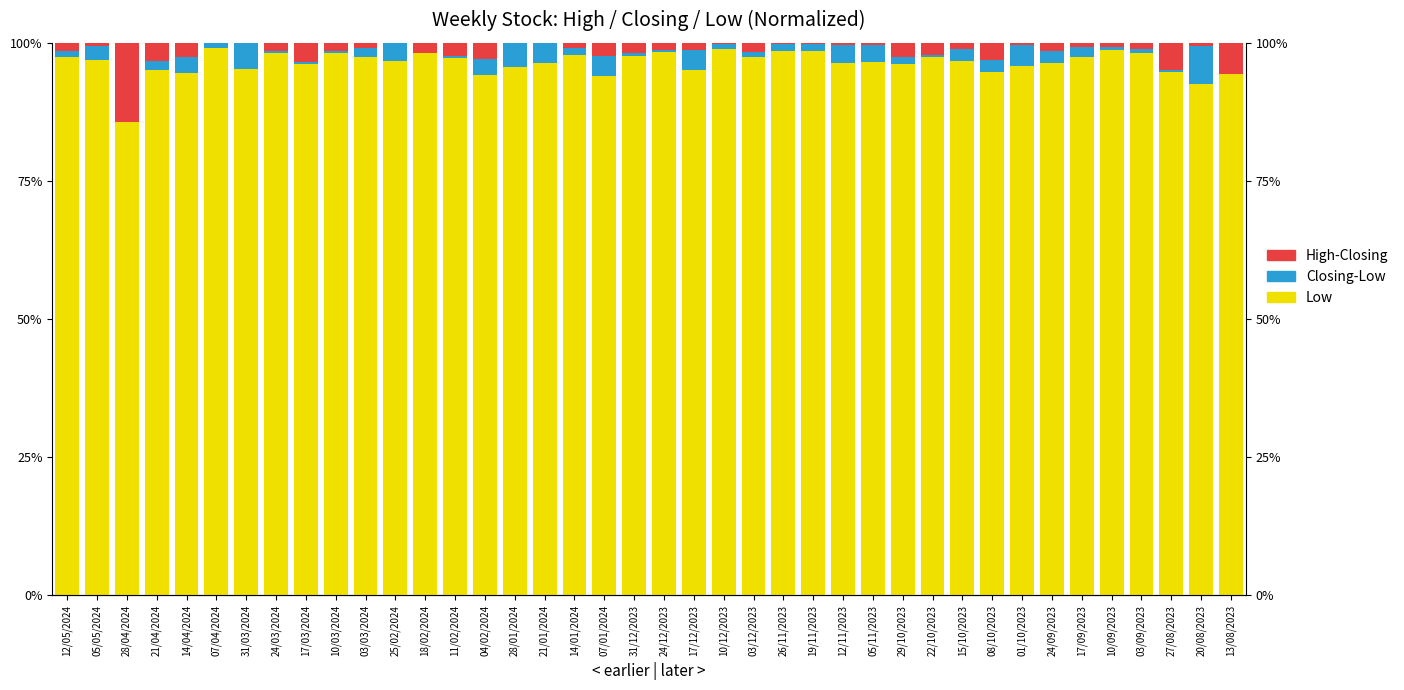

The value of High-Closing at 01/10/2023 is 0.3. True or false?

True